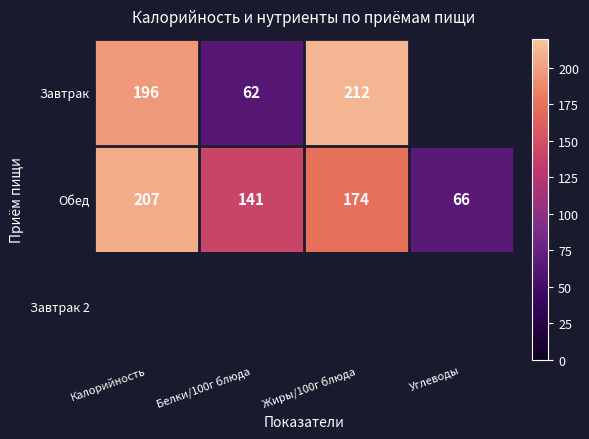

What is the sum of the Обед values at Углеводы and Жиры/100г блюда?

240